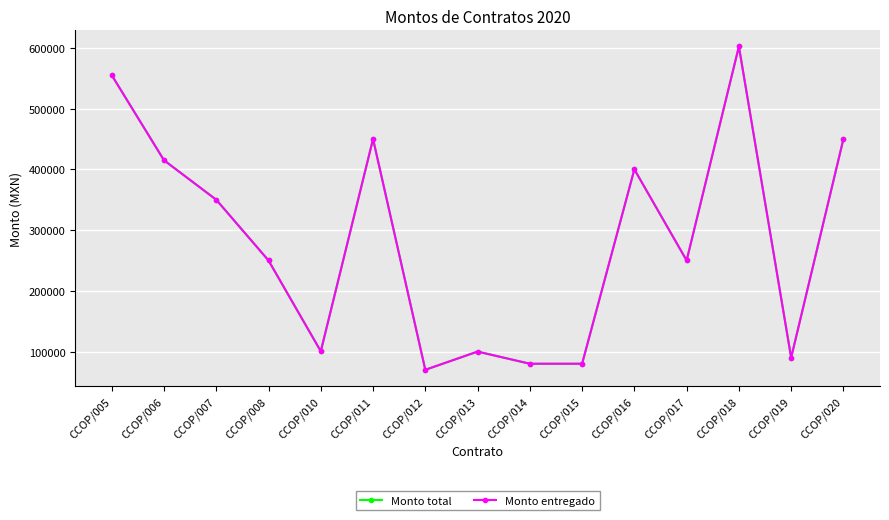

What is the average value of the Monto entregado series?

282856.7